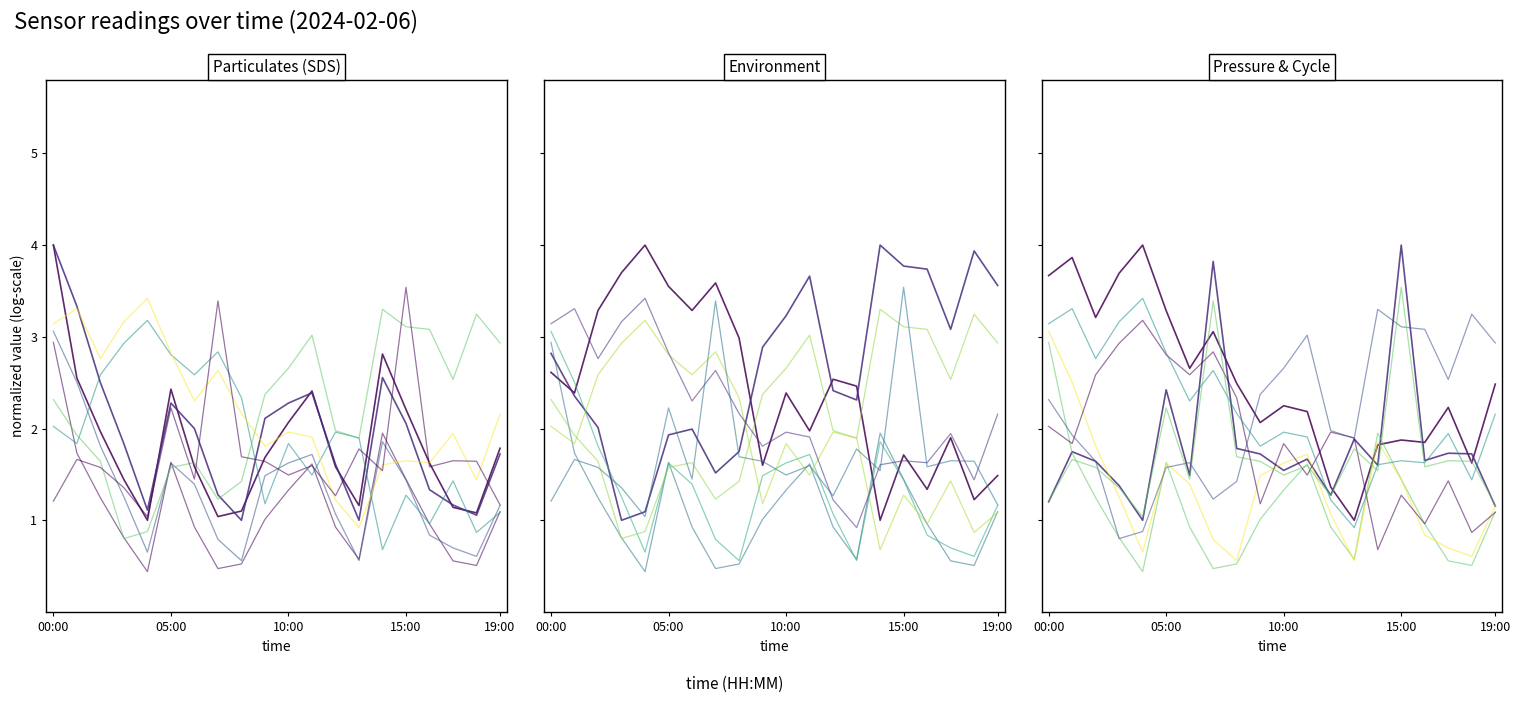

True or false: BME280_press and SDS_P1 cross at least once.

True